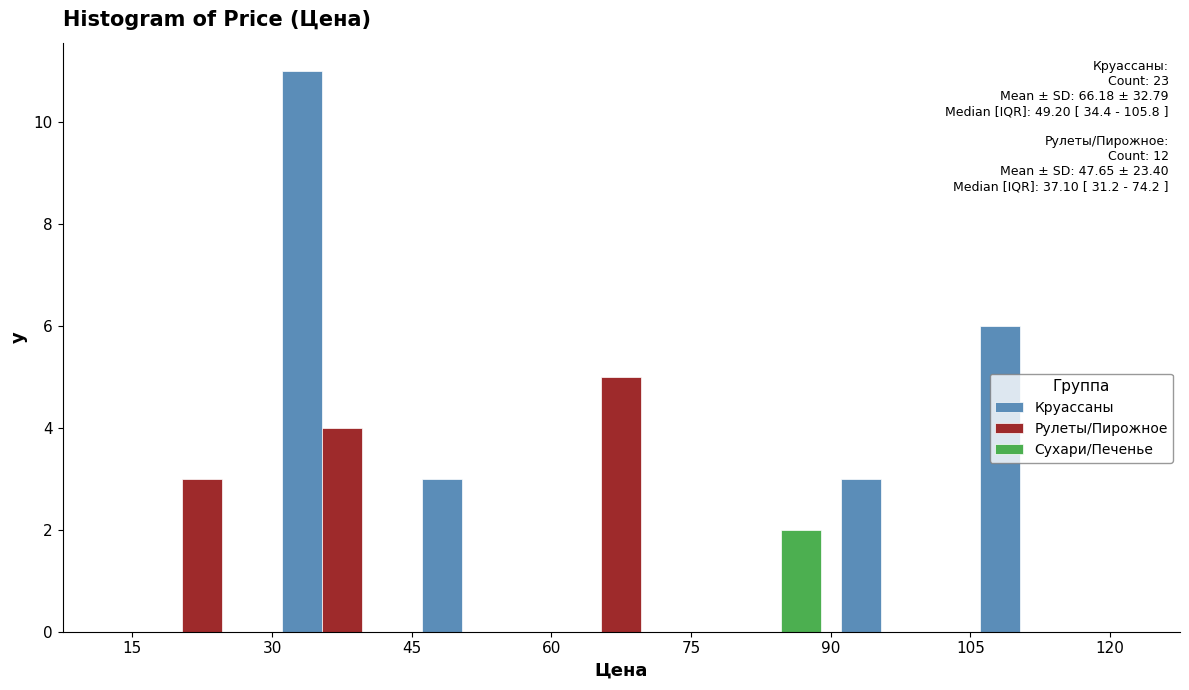

In the Круассаны series, which range on the x-axis has the tallest bar?

30 to 45